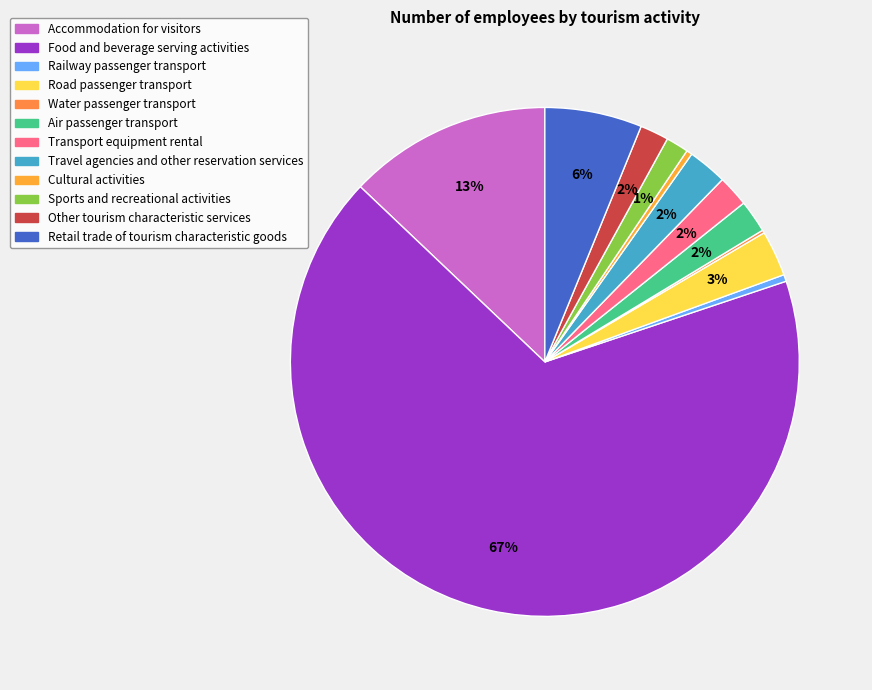

To the nearest percent, what is the combined percentage of Road passenger transport and Air passenger transport?

5%